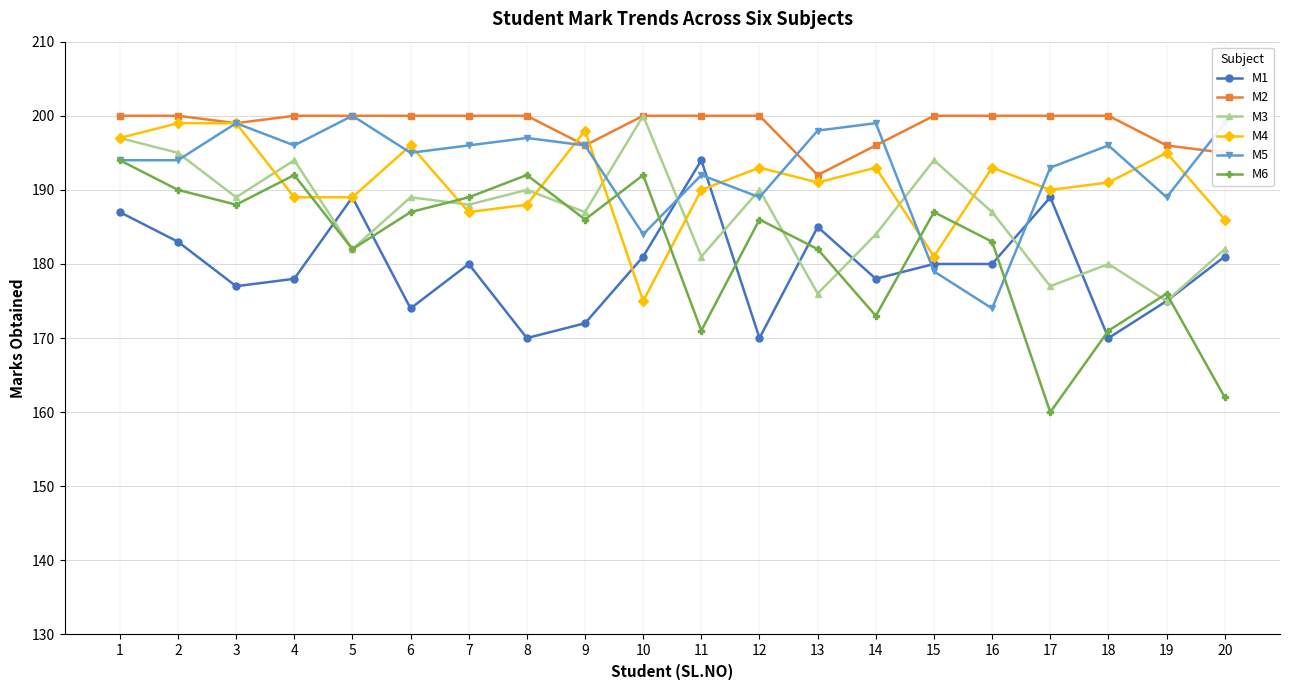

At which category does M1 reach its first local peak?

5